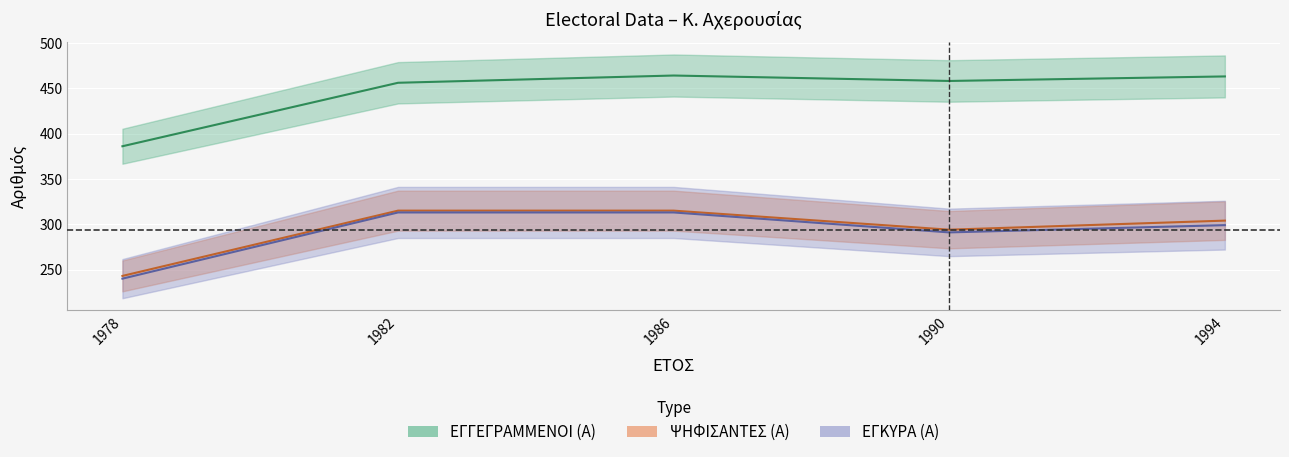

Reading right to left, extract all data points from this chart.

ΕΓΓΕΓΡΑΜΜΕΝΟΙ (Α): 463	458	464	456	386
ΨΗΦΙΣΑΝΤΕΣ (Α): 304	294	315	315	243
ΕΓΚΥΡΑ (Α): 299	291	313	313	240